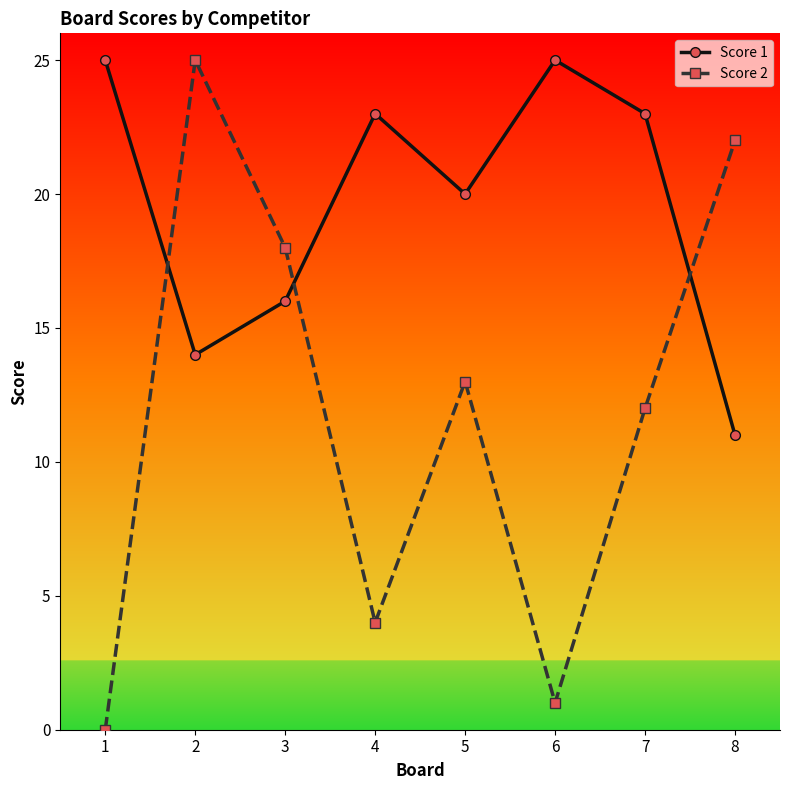

Reading right to left, extract all data points from this chart.

Score 1: 8=11	7=23	6=25	5=20	4=23	3=16	2=14	1=25
Score 2: 8=22	7=12	6=1	5=13	4=4	3=18	2=25	1=0